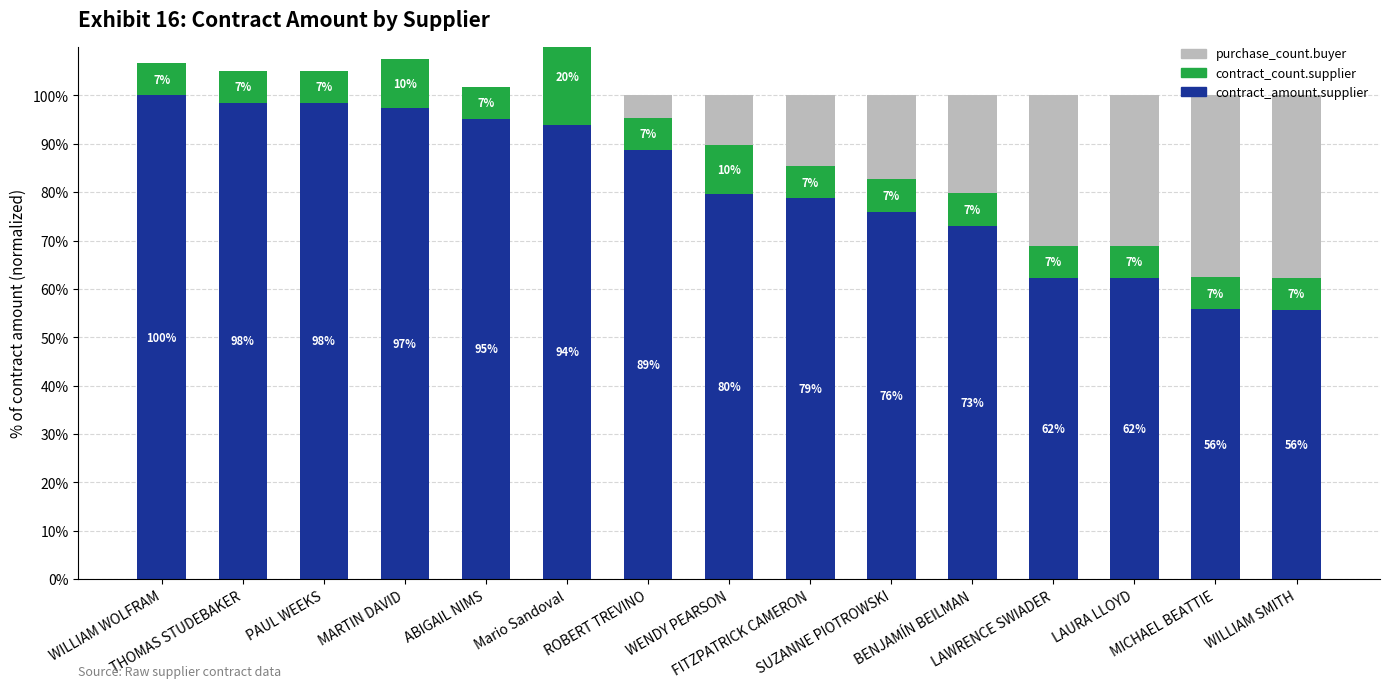

What is the sum of all contract_amount.supplier values?

1215.3